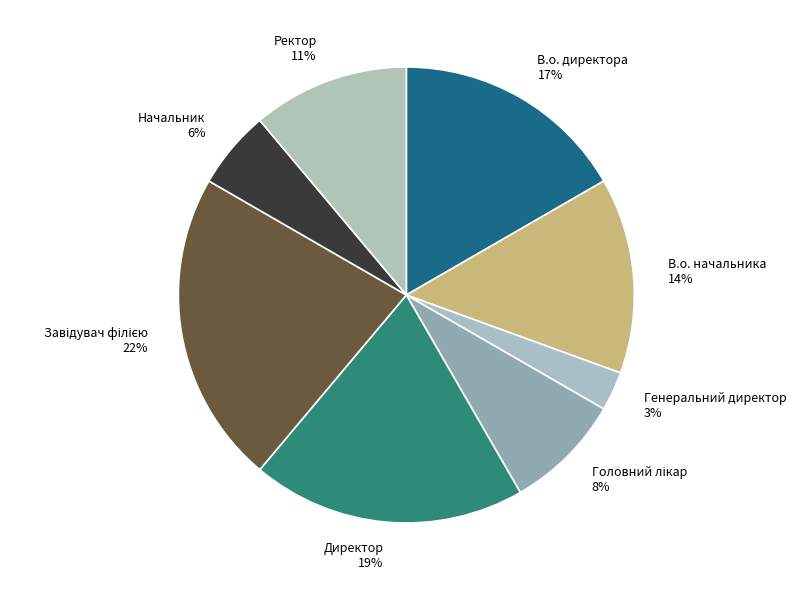

Is it true that Ректор 11% is 23% of the pie?

False